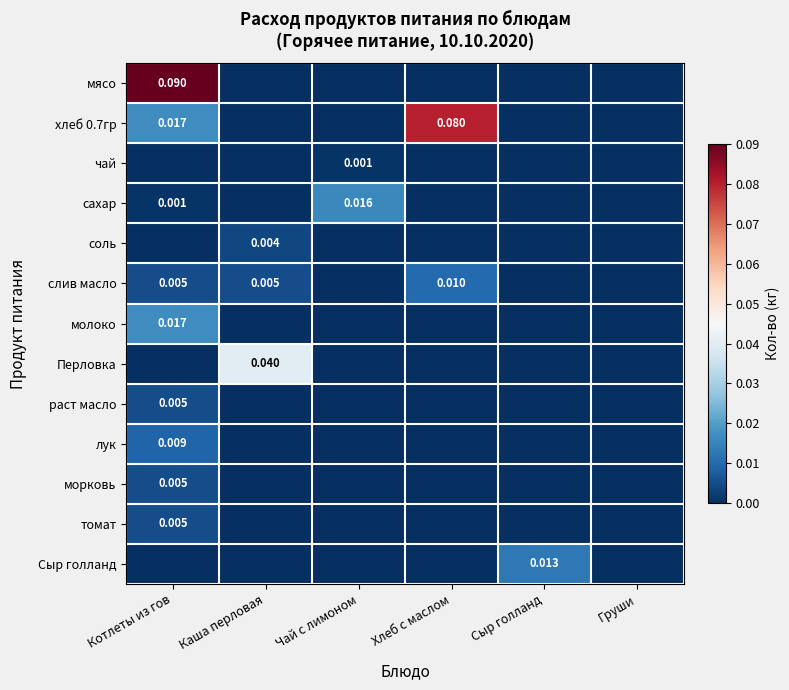

What is the difference between the highest and lowest values at Котлеты из гов?

0.1